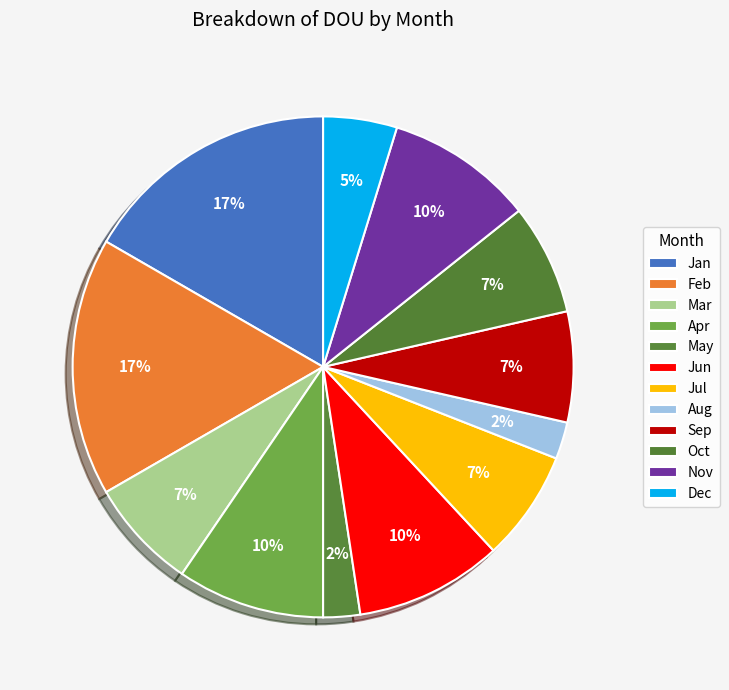

Combined, do May and Jun account for over 50%?

No